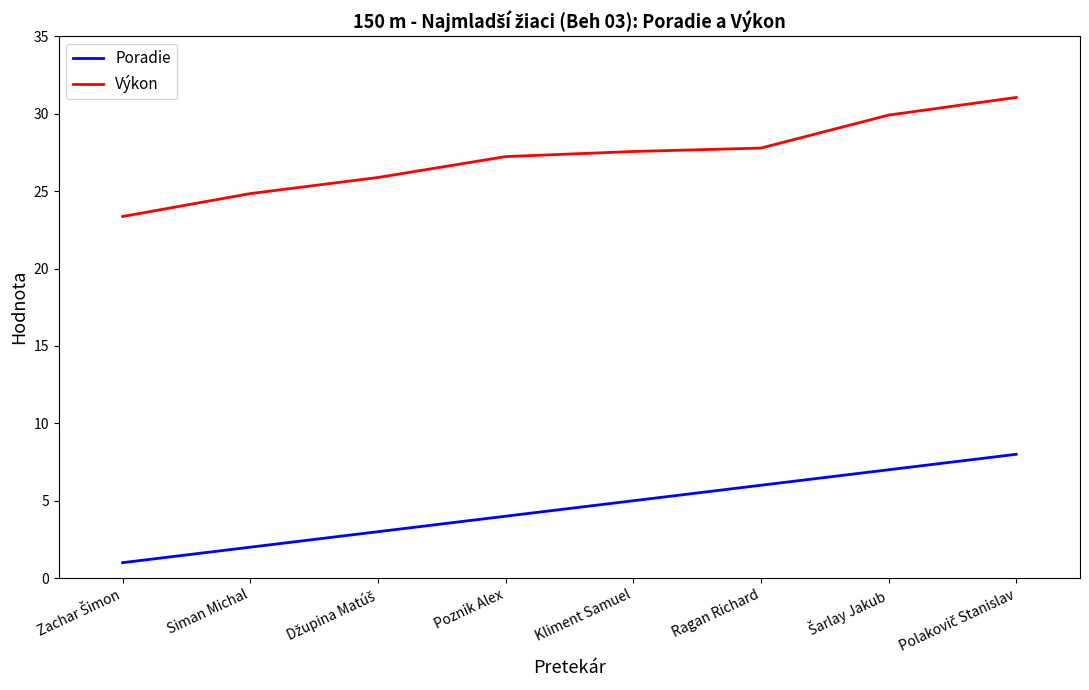

What is the smallest value displayed?

1.0